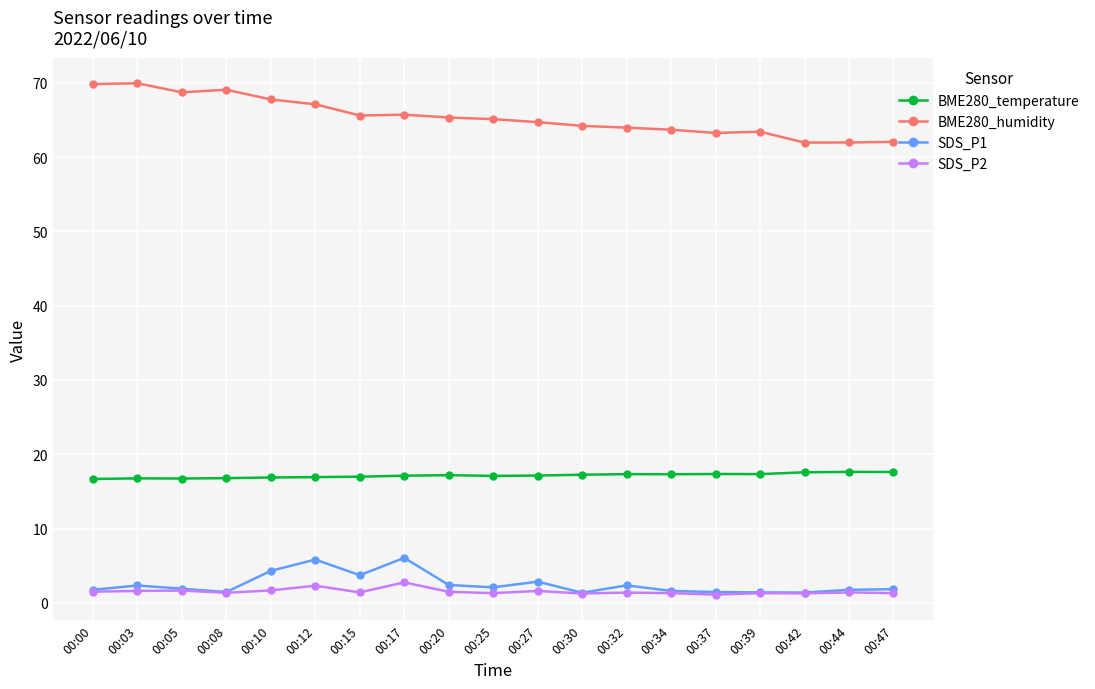

What is the difference between the BME280_humidity values at 00:03 and 00:42?

8.0